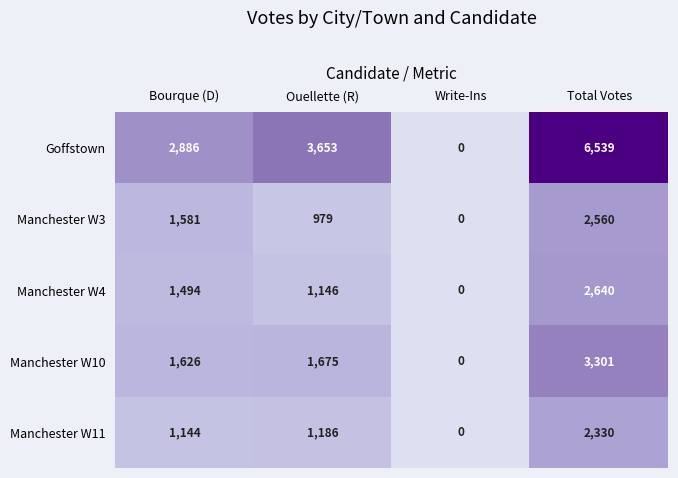

What is the approximate value of Manchester W3 at Total Votes, to the nearest 50?

2550